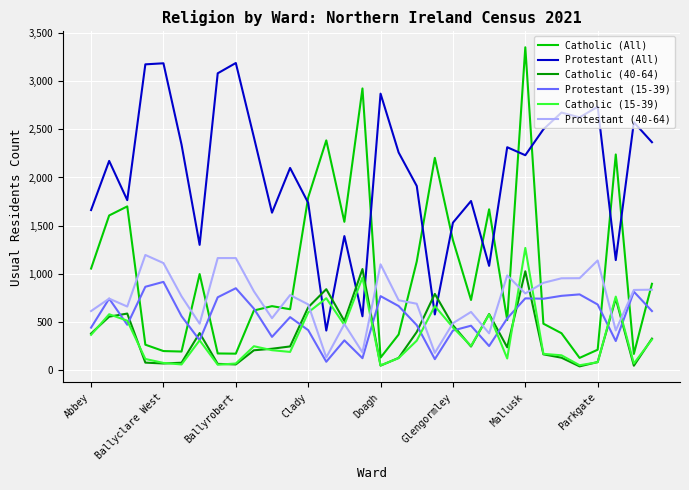

How many categories are shown in the chart?

32